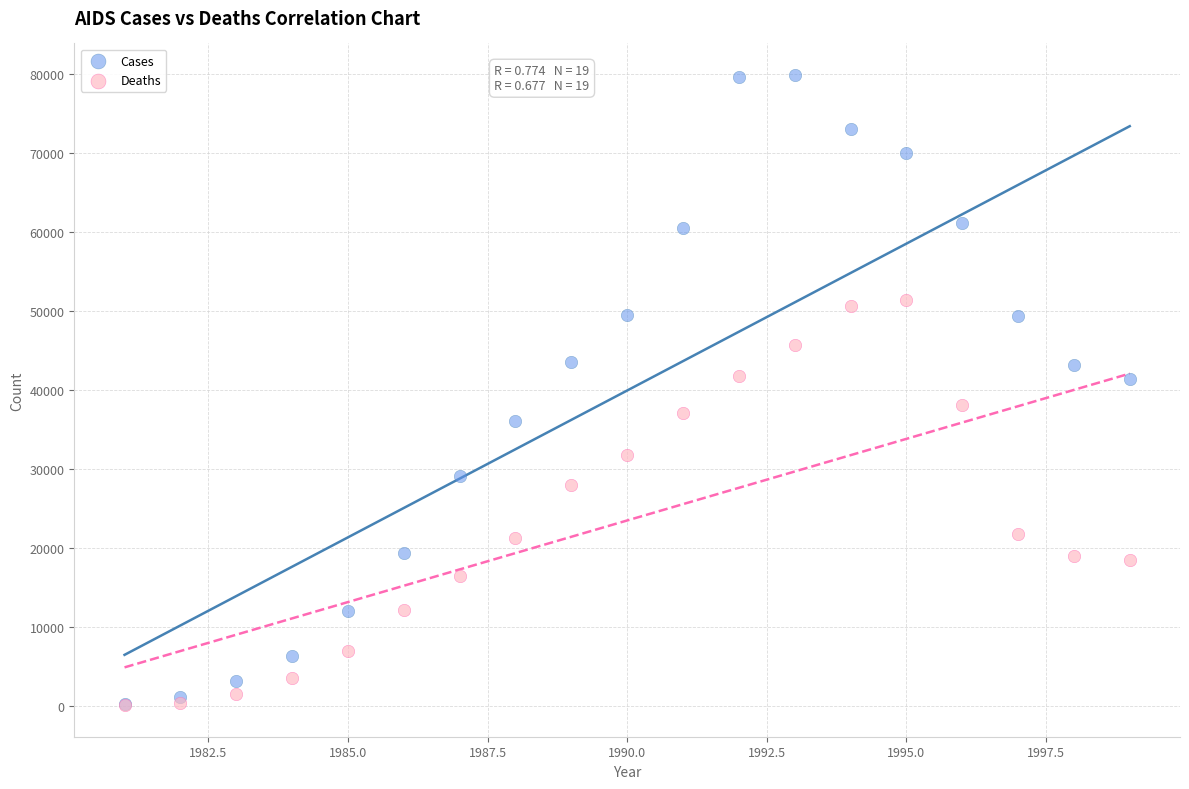

In the Deaths series, what Y value is closest to 25772?

28054